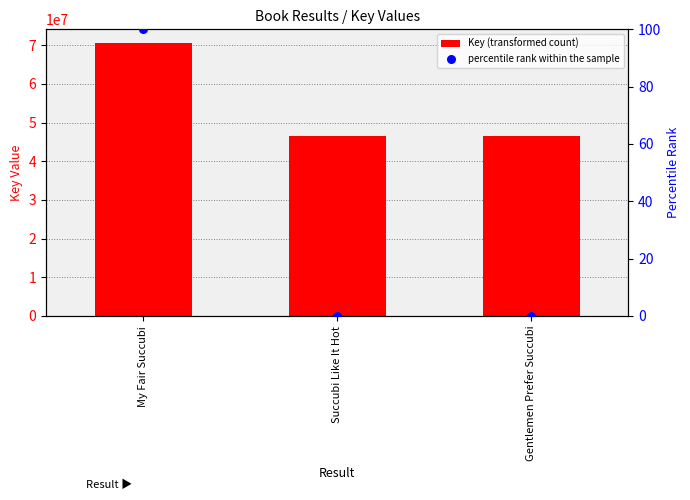

Which series has the widest spread of Y values?

Key (transformed count)